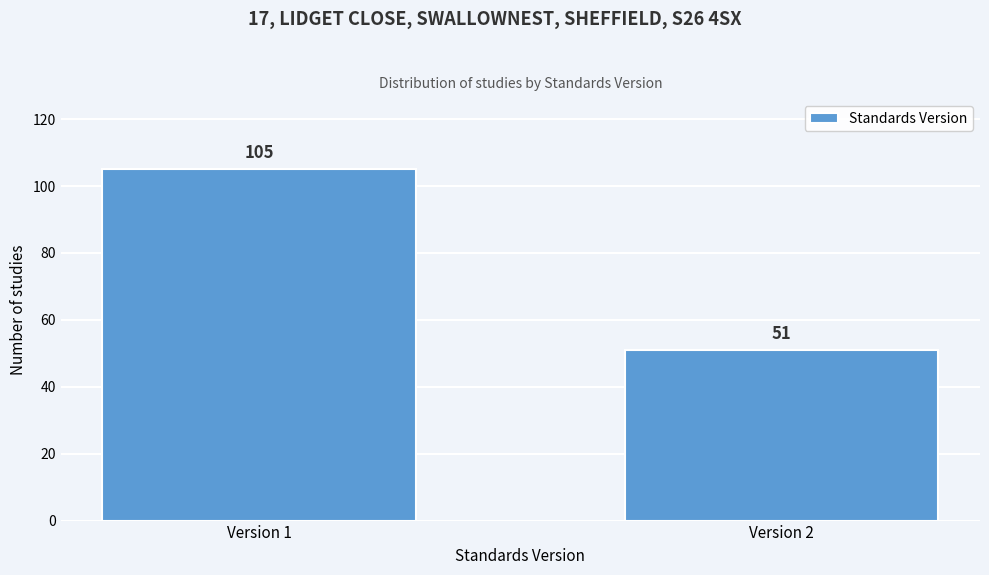

Reading left to right, list all the values displayed in this chart.

105	51